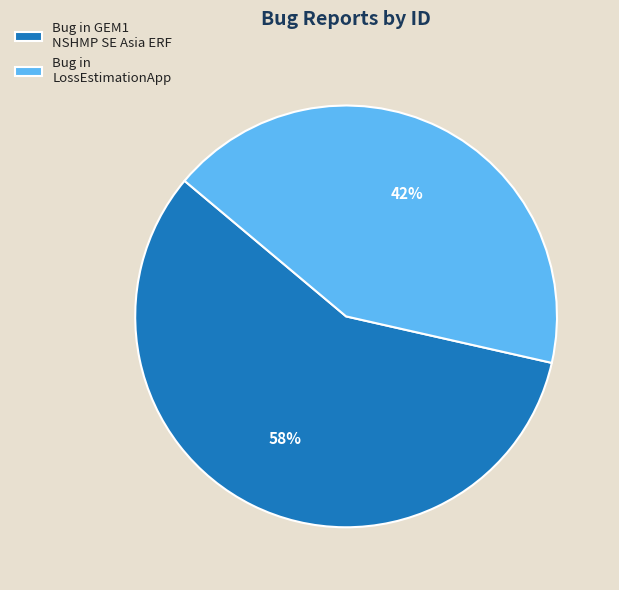

Rank the categories by value from lowest to highest.

Bug in LossEstimationApp, Bug in GEM1 NSHMP SE Asia ERF